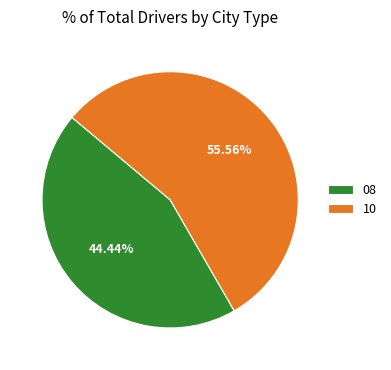

What is the largest slice in the pie chart?

10